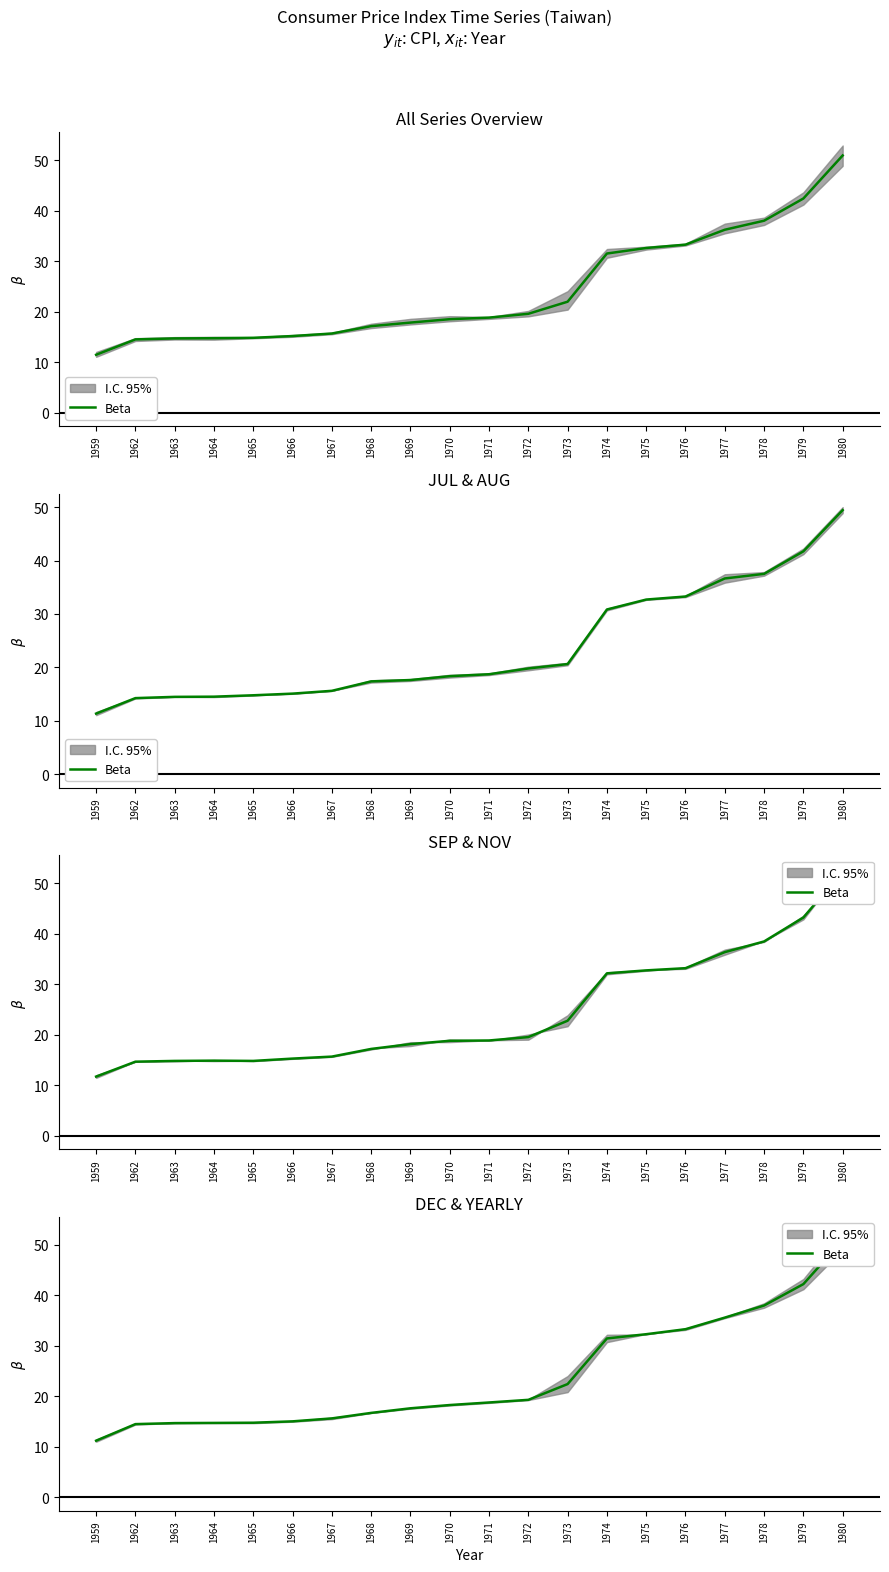

Does the chart have visible grid lines?

No